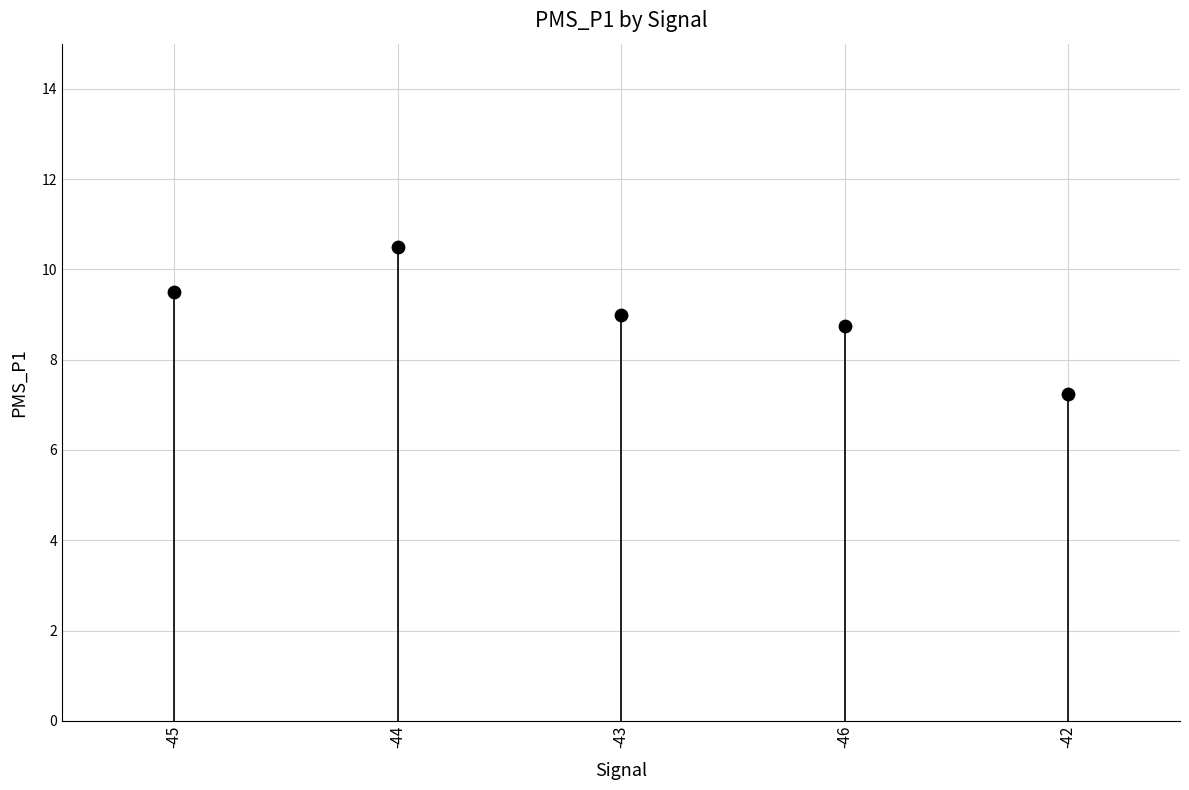

What is the average Y value?

9.0